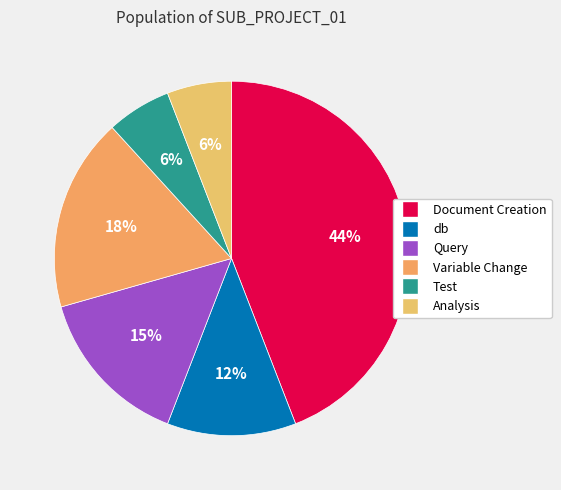

To the nearest percent, what is the average slice percentage?

17%